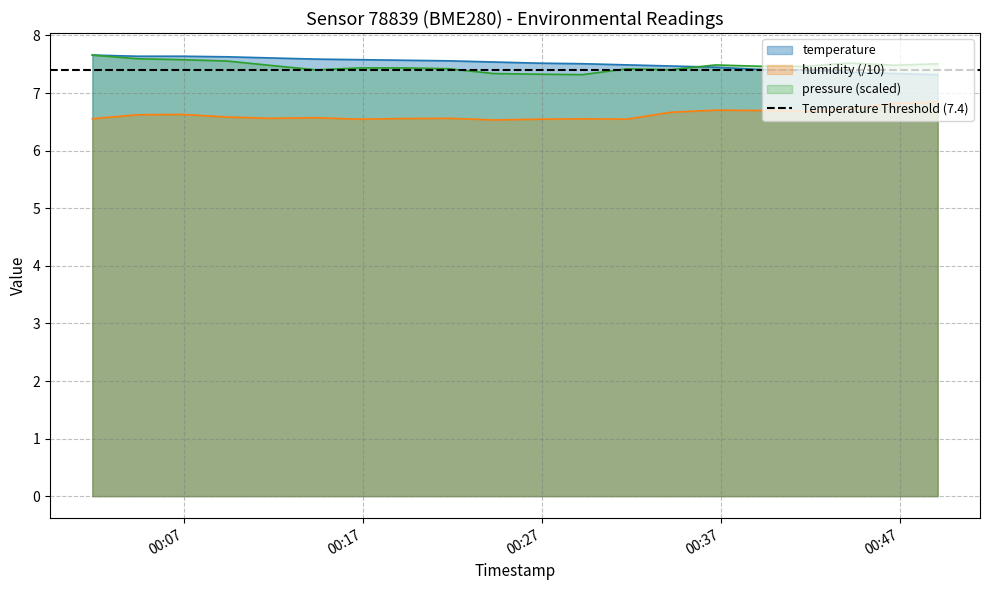

In humidity, how many points are lower than both neighbors (excluding endpoints)?

5